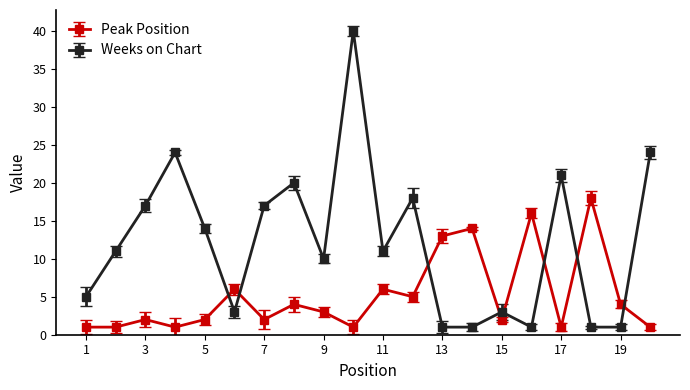

What is the value of the Weeks on Chart point at the 9th from the left?

10